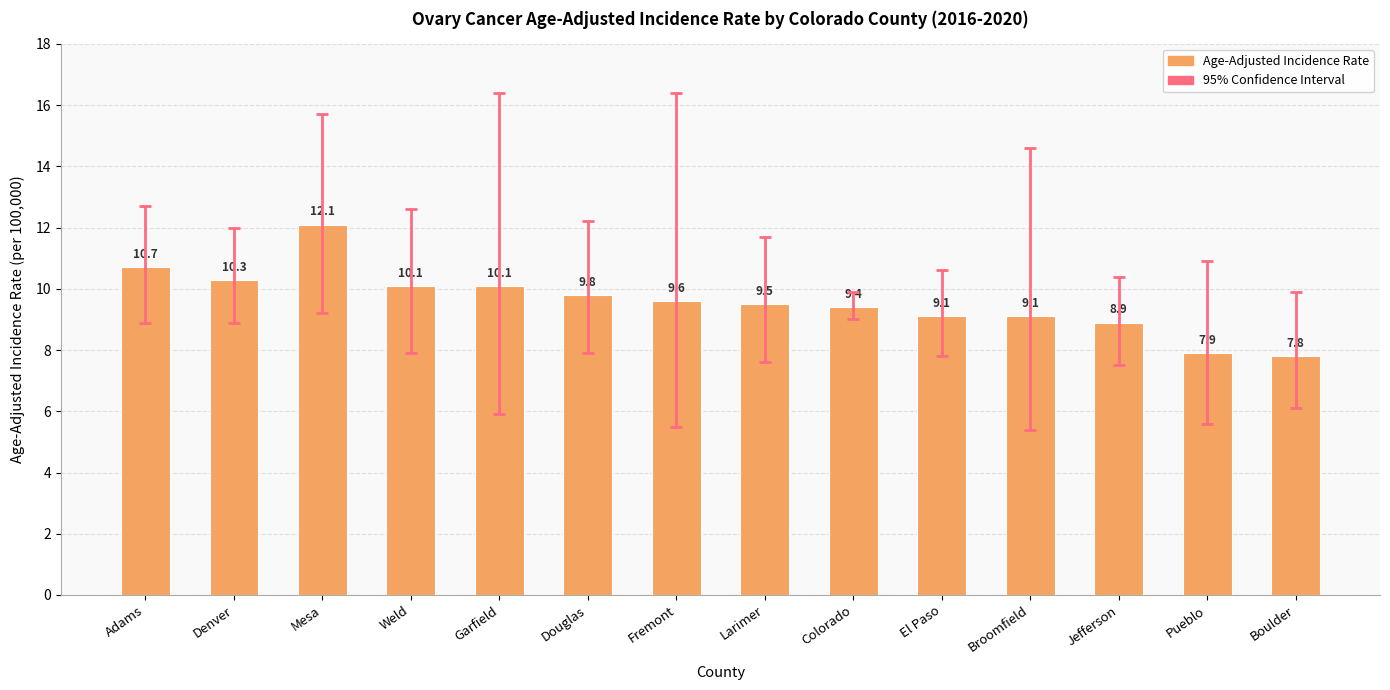

Which label corresponds to the smallest value in the chart?

Boulder